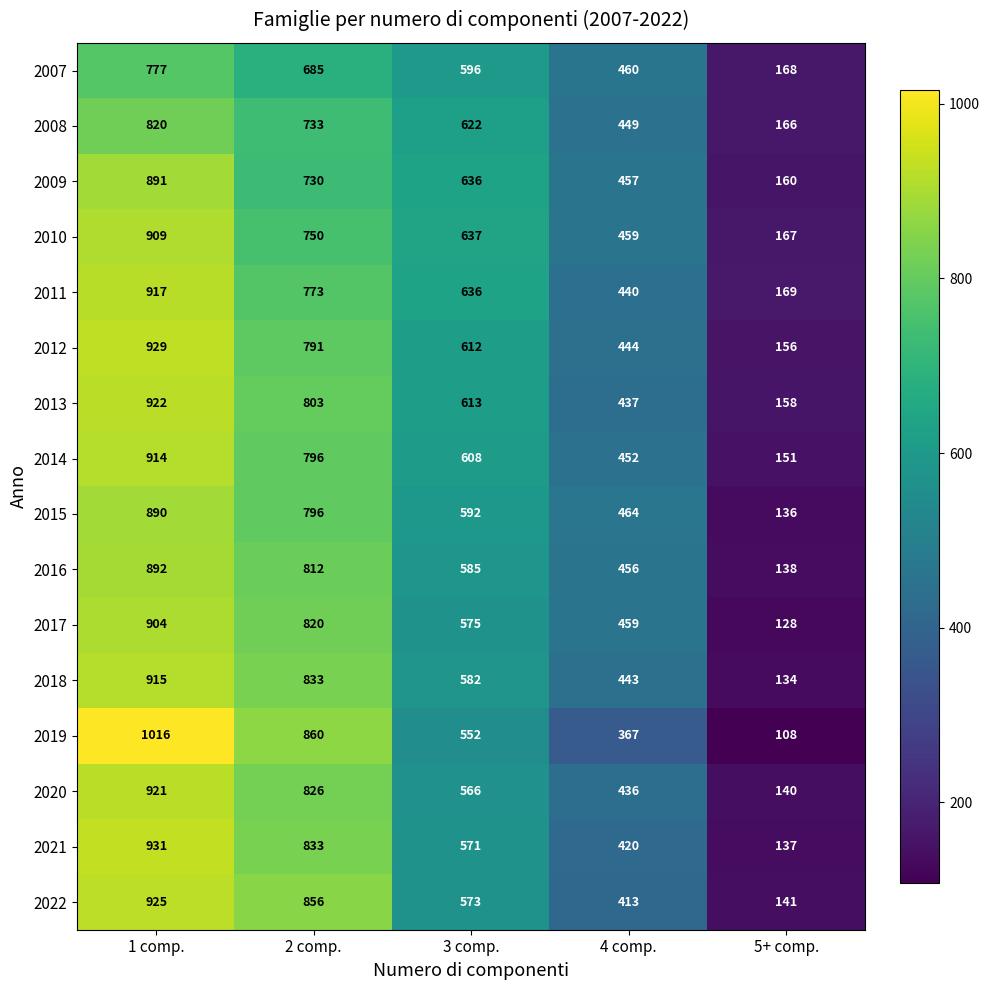

At which category is the sum across all series the highest?

1 comp.